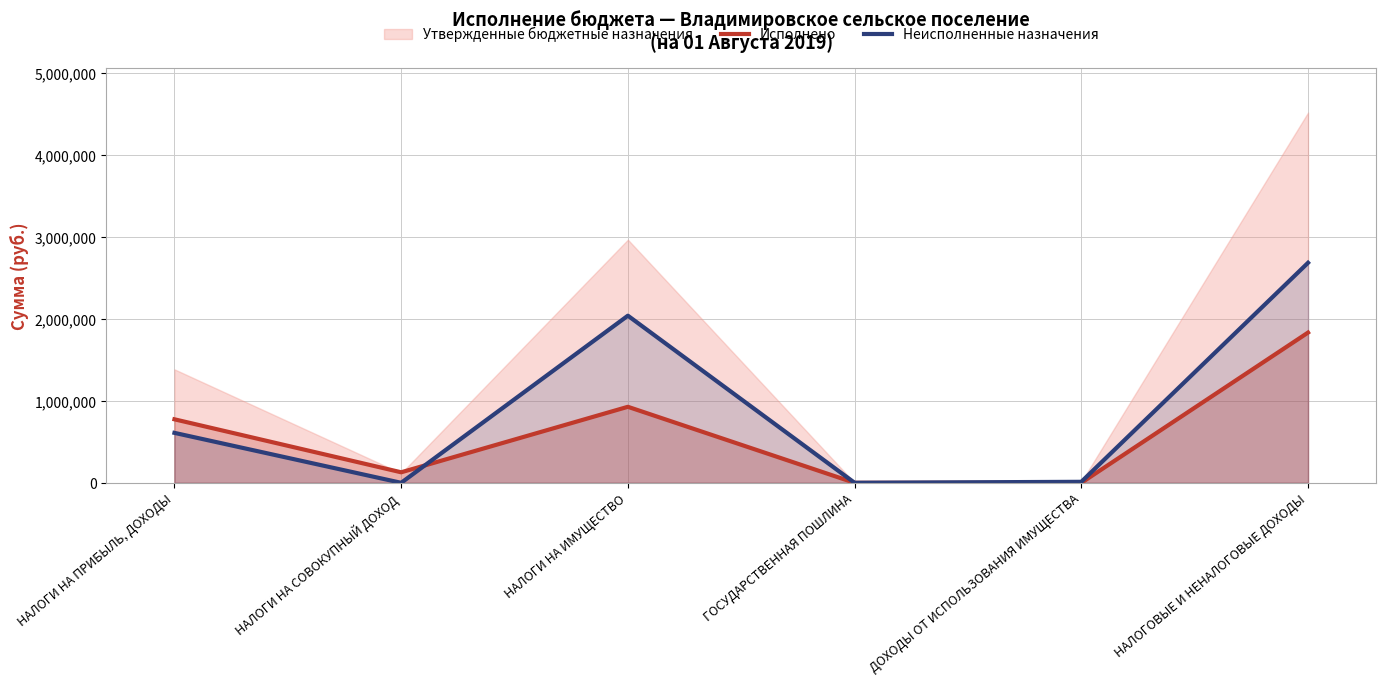

In Неисполненные назначения, how many points are lower than both neighbors (excluding endpoints)?

2